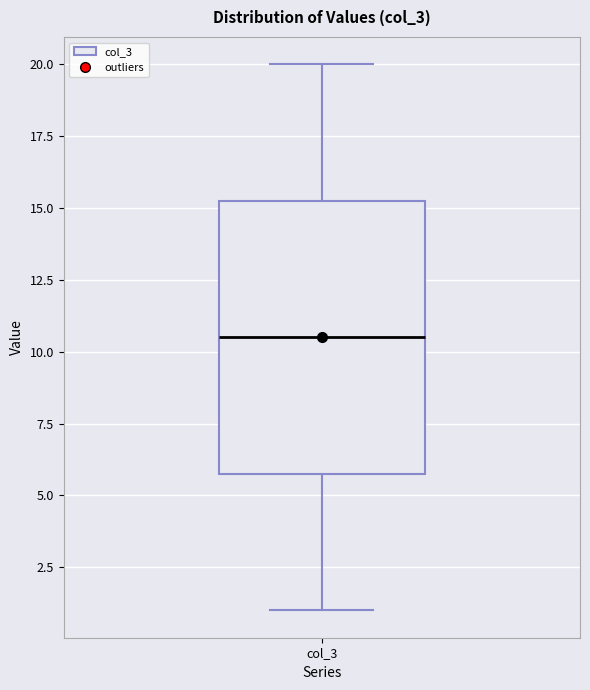

Transcribe this box plot: give where the median line is, the range the box spans, and where the two whiskers end, as read against the y-axis. The values are not printed on the chart, so give them approximately, as read against the axis.

median 10.5, box 6.0 to 15.5, whiskers 1.0 to 20.0